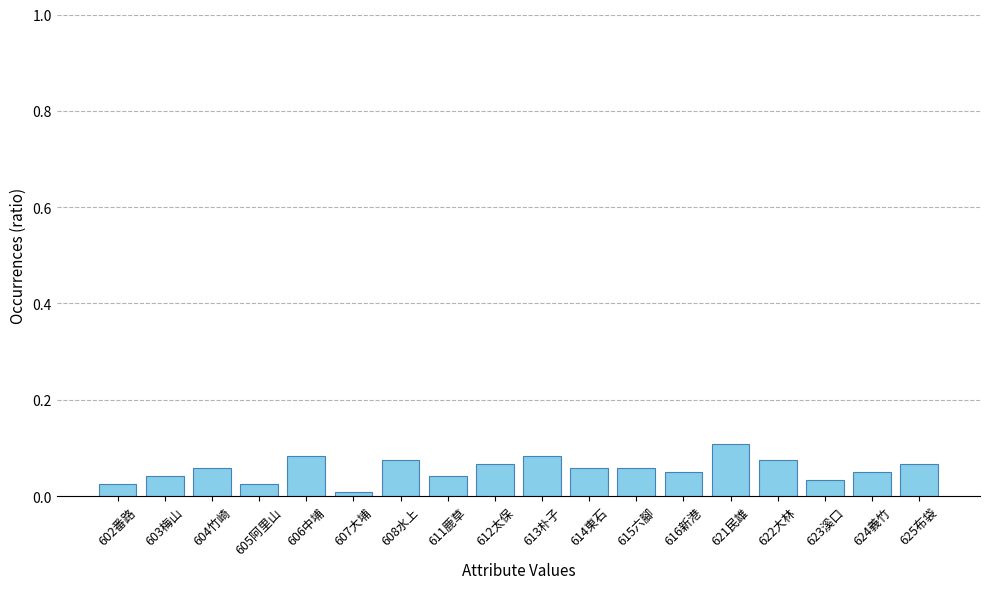

What is the label of the 4th bar from the right?

622大林